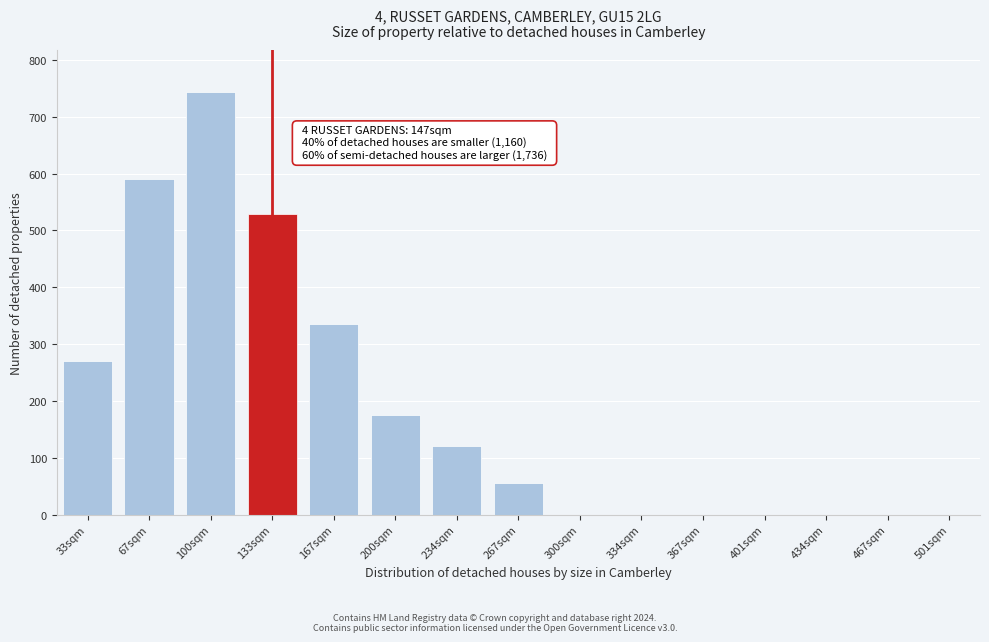

Reading left to right, extract all data points from this chart.

33sqm=271	67sqm=591	100sqm=743	133sqm=529	167sqm=336	200sqm=175	234sqm=120	267sqm=56	300sqm=0	334sqm=0	367sqm=0	401sqm=0	434sqm=0	467sqm=0	501sqm=0